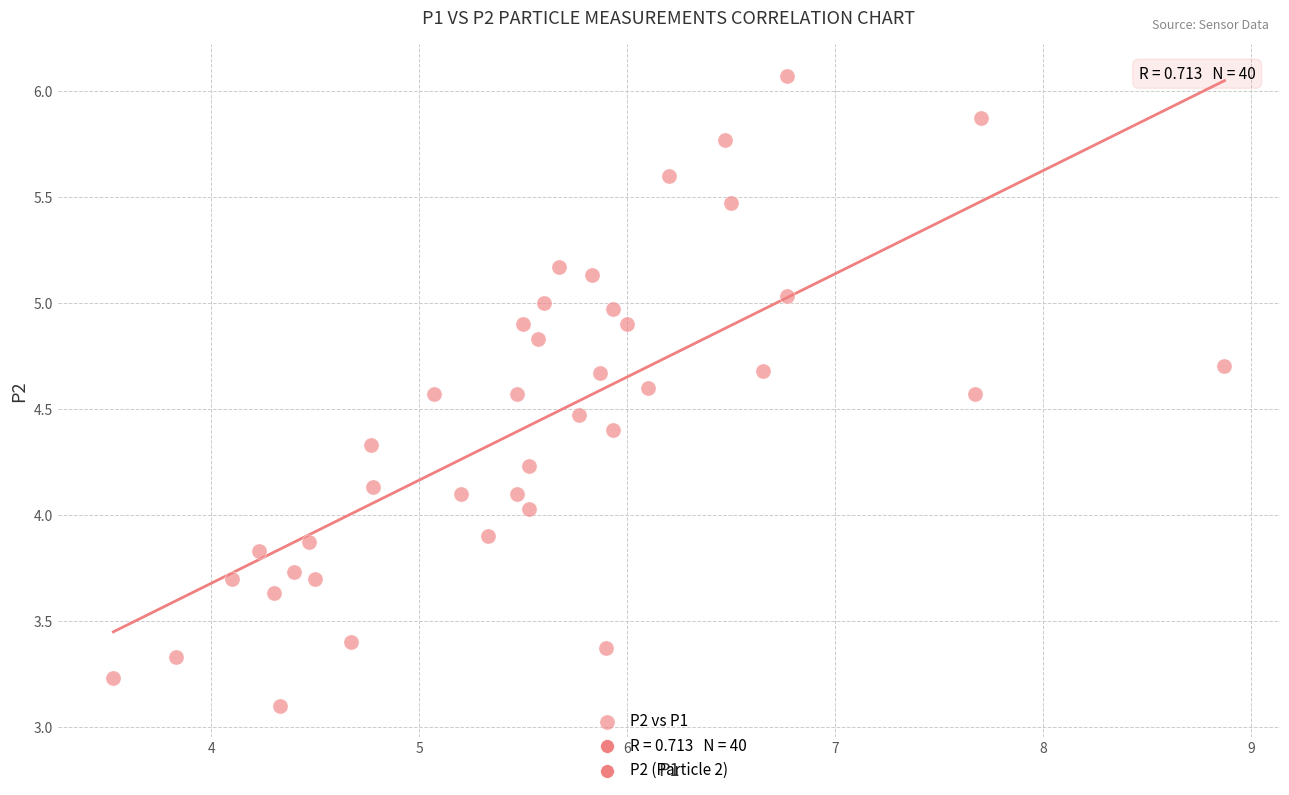

What is the range of Y values (max minus min)?

3.0